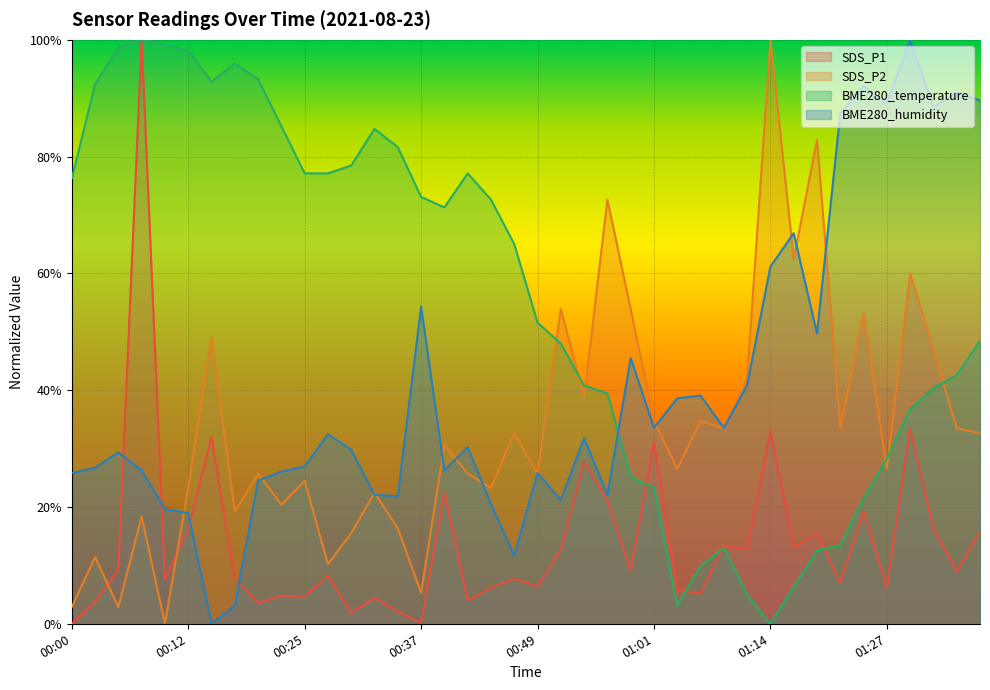

Reading left to right, list all the values displayed in this chart.

SDS_P1: 00:00=0.0	00:03=0.0	00:05=0.1	00:08=1.0	00:10=0.1	00:12=0.2	00:15=0.3	00:17=0.1	00:20=0.0	00:22=0.0	00:25=0.0	00:27=0.1	00:30=0.0	00:32=0.0	00:35=0.0	00:37=0.0	00:39=0.2	00:42=0.0	00:44=0.1	00:47=0.1	00:49=0.1	00:52=0.1	00:54=0.3	00:56=0.2	00:59=0.1	01:01=0.3	01:04=0.1	01:07=0.1	01:09=0.1	01:12=0.1	01:14=0.3	01:17=0.1	01:19=0.2	01:22=0.1	01:24=0.2	01:27=0.1	01:29=0.3	01:32=0.2	01:34=0.1	01:37=0.2
SDS_P2: 00:00=0.0	00:03=0.1	00:05=0.0	00:08=0.2	00:10=0.0	00:12=0.2	00:15=0.5	00:17=0.2	00:20=0.3	00:22=0.2	00:25=0.2	00:27=0.1	00:30=0.2	00:32=0.2	00:35=0.2	00:37=0.1	00:39=0.3	00:42=0.3	00:44=0.2	00:47=0.3	00:49=0.3	00:52=0.5	00:54=0.4	00:56=0.7	00:59=0.5	01:01=0.3	01:04=0.3	01:07=0.3	01:09=0.3	01:12=0.4	01:14=1.0	01:17=0.6	01:19=0.8	01:22=0.3	01:24=0.5	01:27=0.3	01:29=0.6	01:32=0.5	01:34=0.3	01:37=0.3
BME280_temperature: 00:00=0.8	00:03=0.9	00:05=1.0	00:08=1.0	00:10=1.0	00:12=1.0	00:15=0.9	00:17=1.0	00:20=0.9	00:22=0.9	00:25=0.8	00:27=0.8	00:30=0.8	00:32=0.8	00:35=0.8	00:37=0.7	00:39=0.7	00:42=0.8	00:44=0.7	00:47=0.7	00:49=0.5	00:52=0.5	00:54=0.4	00:56=0.4	00:59=0.3	01:01=0.2	01:04=0.0	01:07=0.1	01:09=0.1	01:12=0.0	01:14=0.0	01:17=0.1	01:19=0.1	01:22=0.1	01:24=0.2	01:27=0.3	01:29=0.4	01:32=0.4	01:34=0.4	01:37=0.5
BME280_humidity: 00:00=0.3	00:03=0.3	00:05=0.3	00:08=0.3	00:10=0.2	00:12=0.2	00:15=0.0	00:17=0.0	00:20=0.2	00:22=0.3	00:25=0.3	00:27=0.3	00:30=0.3	00:32=0.2	00:35=0.2	00:37=0.5	00:39=0.3	00:42=0.3	00:44=0.2	00:47=0.1	00:49=0.3	00:52=0.2	00:54=0.3	00:56=0.2	00:59=0.5	01:01=0.3	01:04=0.4	01:07=0.4	01:09=0.3	01:12=0.4	01:14=0.6	01:17=0.7	01:19=0.5	01:22=0.9	01:24=0.9	01:27=0.9	01:29=1.0	01:32=0.9	01:34=0.9	01:37=0.9